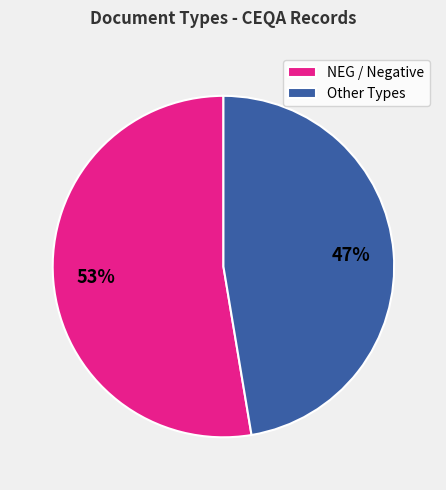

To the nearest percent, what is the combined percentage of Other Types and NEG / Negative?

100%